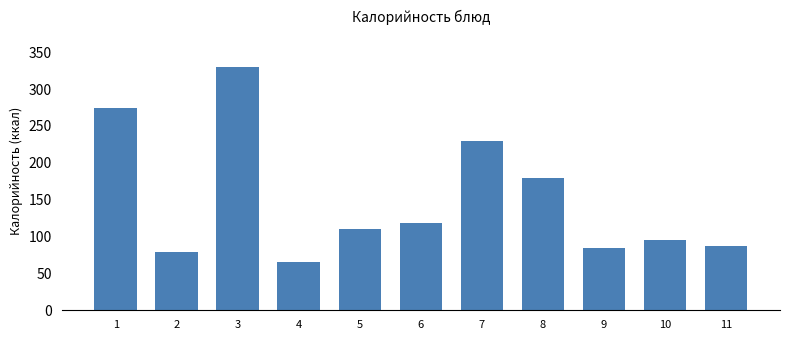

Reading right to left, list all the values displayed in this chart.

87	96	85	180	230	118	110	66	330	79	275